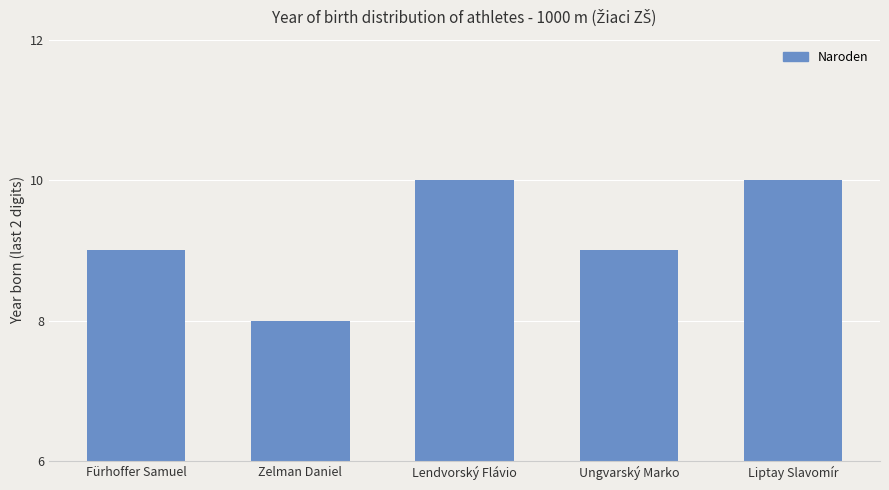

What is the ratio of the value at Fürhoffer Samuel to the value at Liptay Slavomír?

0.9